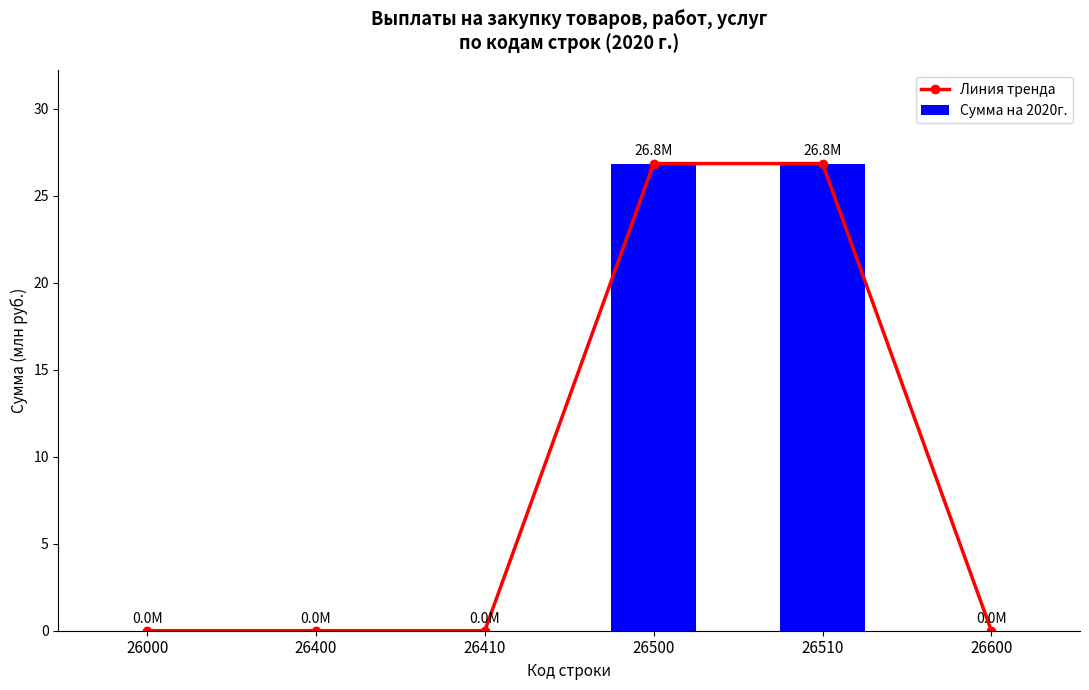

Reading right to left, extract all data points from this chart.

Линия тренда: 26600=0.0	26510=26.8	26500=26.8	26410=0.0	26400=0.0	26000=0.0
Сумма на 2020г.: 26600=0.0	26510=26.8	26500=26.8	26410=0.0	26400=0.0	26000=0.0